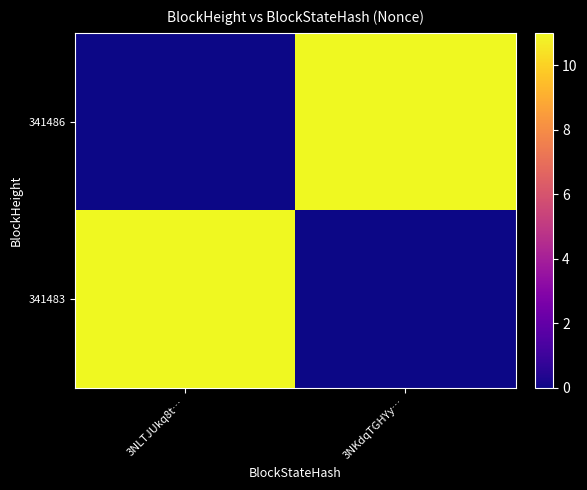

Reading left to right, extract all data points from this chart.

341486: 3NLTJUkq8t…=0	3NKdqTGHYy…=11
341483: 3NLTJUkq8t…=11	3NKdqTGHYy…=0